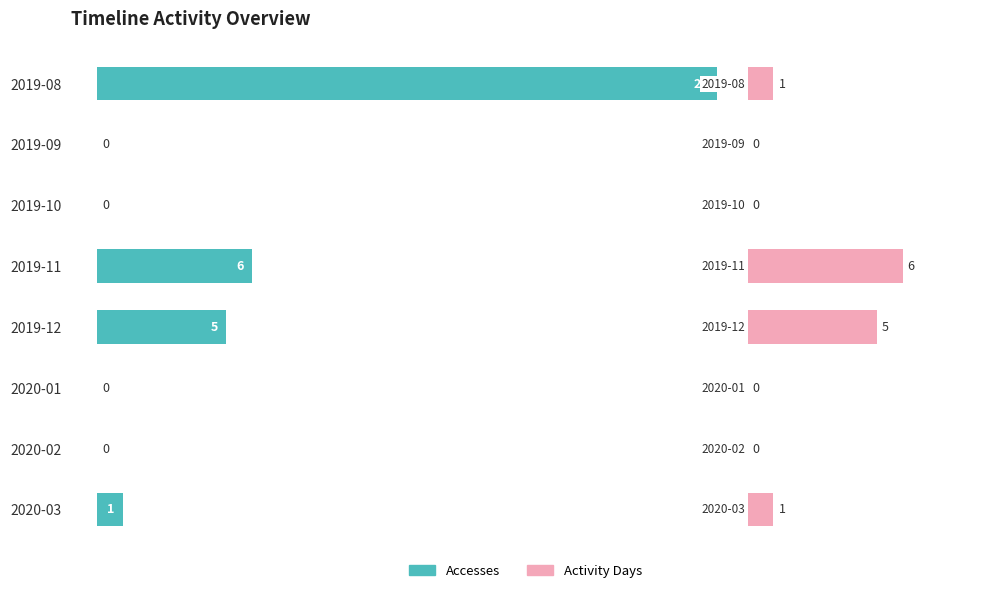

What is the difference between the maximum and minimum values in the Accesses series?

24